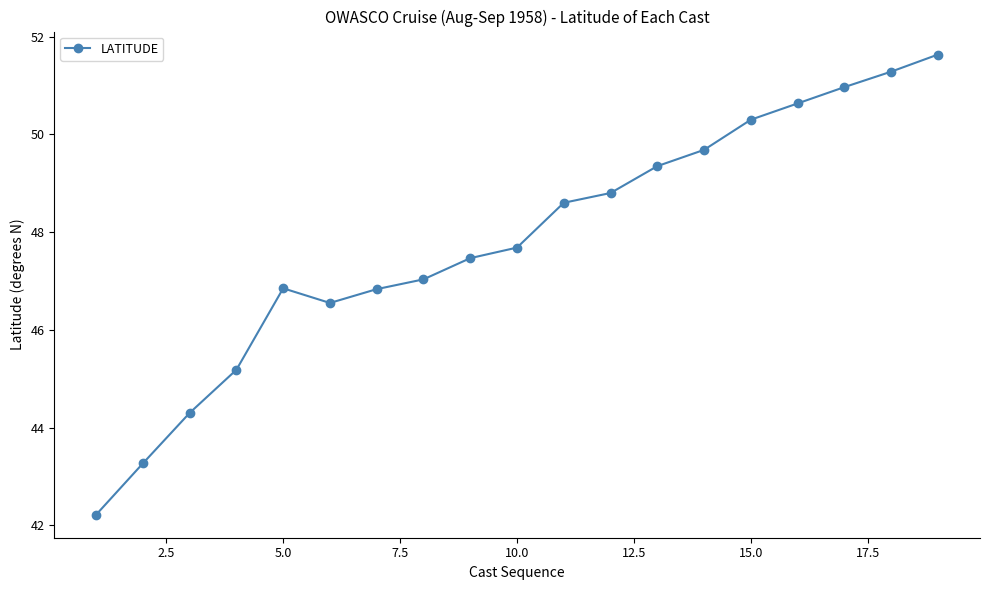

Count the number of categories in the chart.

19